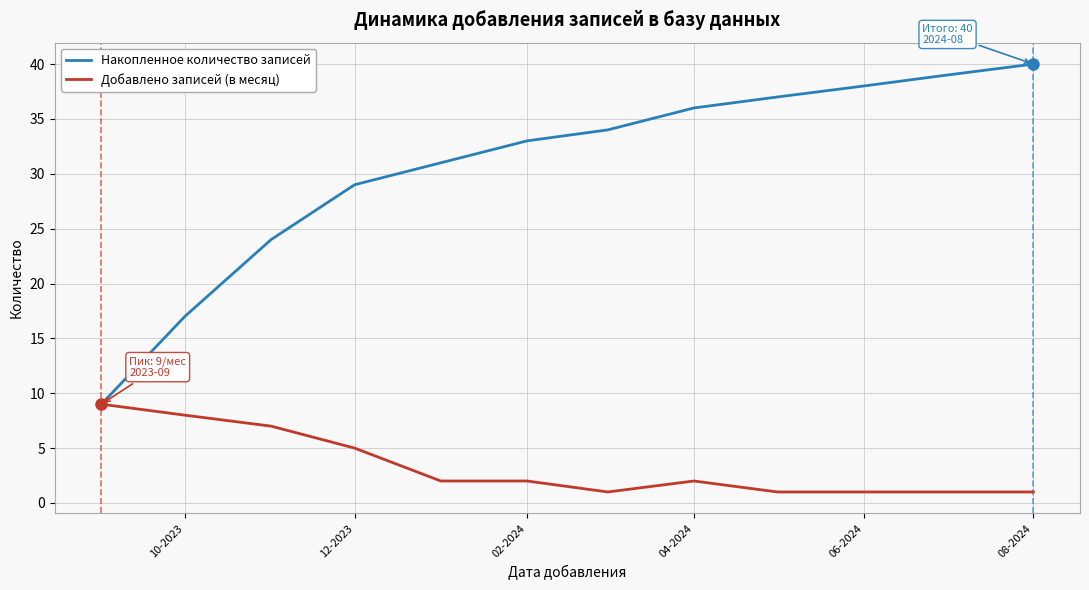

List the series in order of their peak value, lowest first.

Добавлено записей (в месяц), Накопленное количество записей